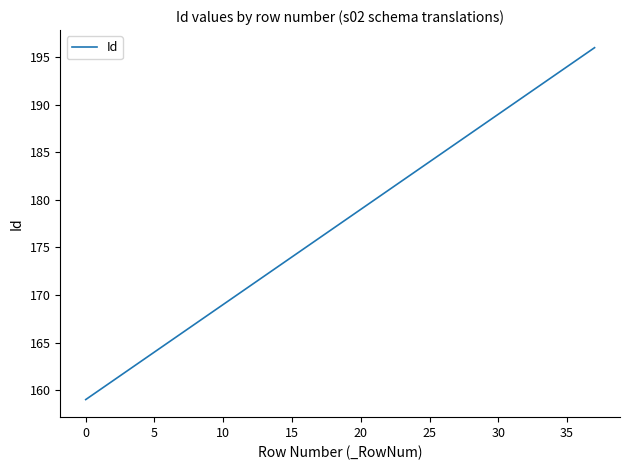

Reading left to right, extract all data points from this chart.

159	160	161	162	163	164	165	166	167	168	169	170	171	172	173	174	175	176	177	178	179	180	181	182	183	184	185	186	187	188	189	190	191	192	193	194	195	196